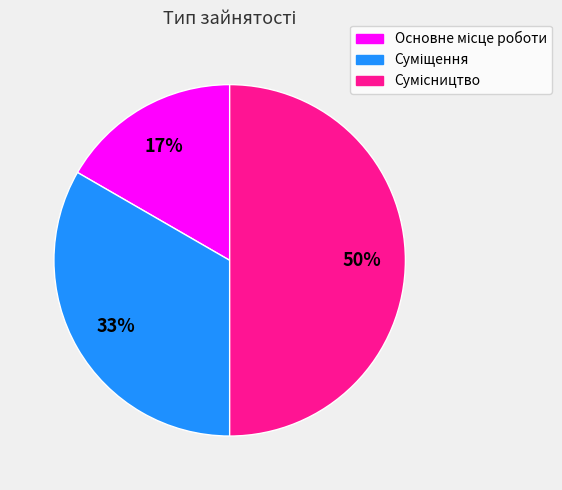

To the nearest percent, what is the difference between the largest and smallest slice percentages?

33%